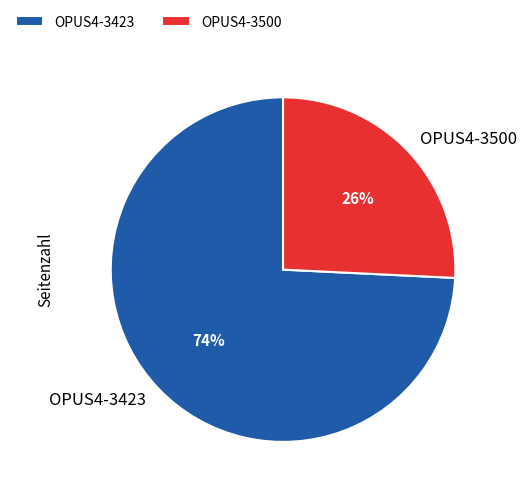

Which has a higher value, OPUS4-3500 or OPUS4-3423?

OPUS4-3423